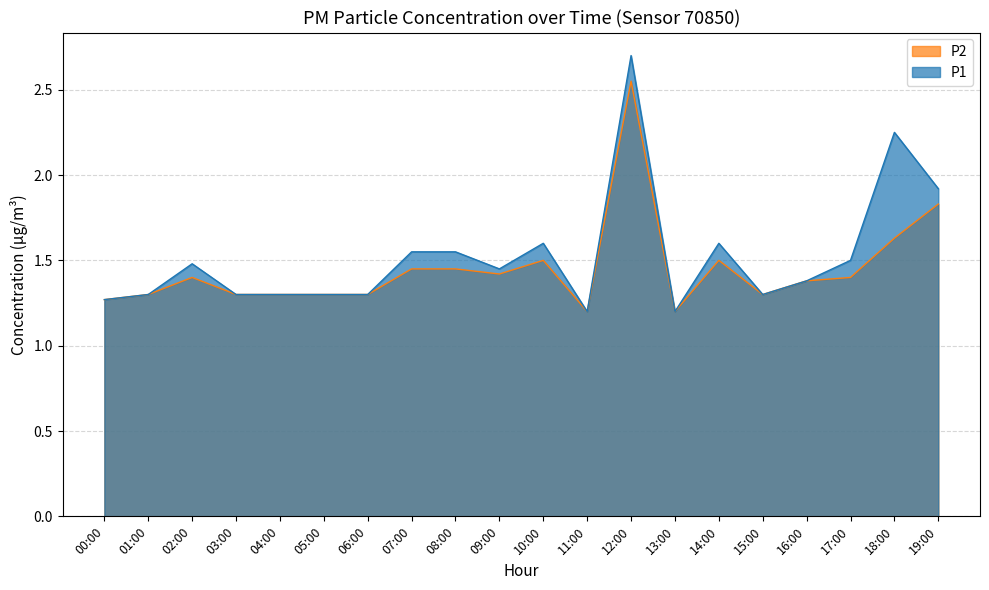

What is the difference between the second highest and second lowest values in the P2 series?

0.6